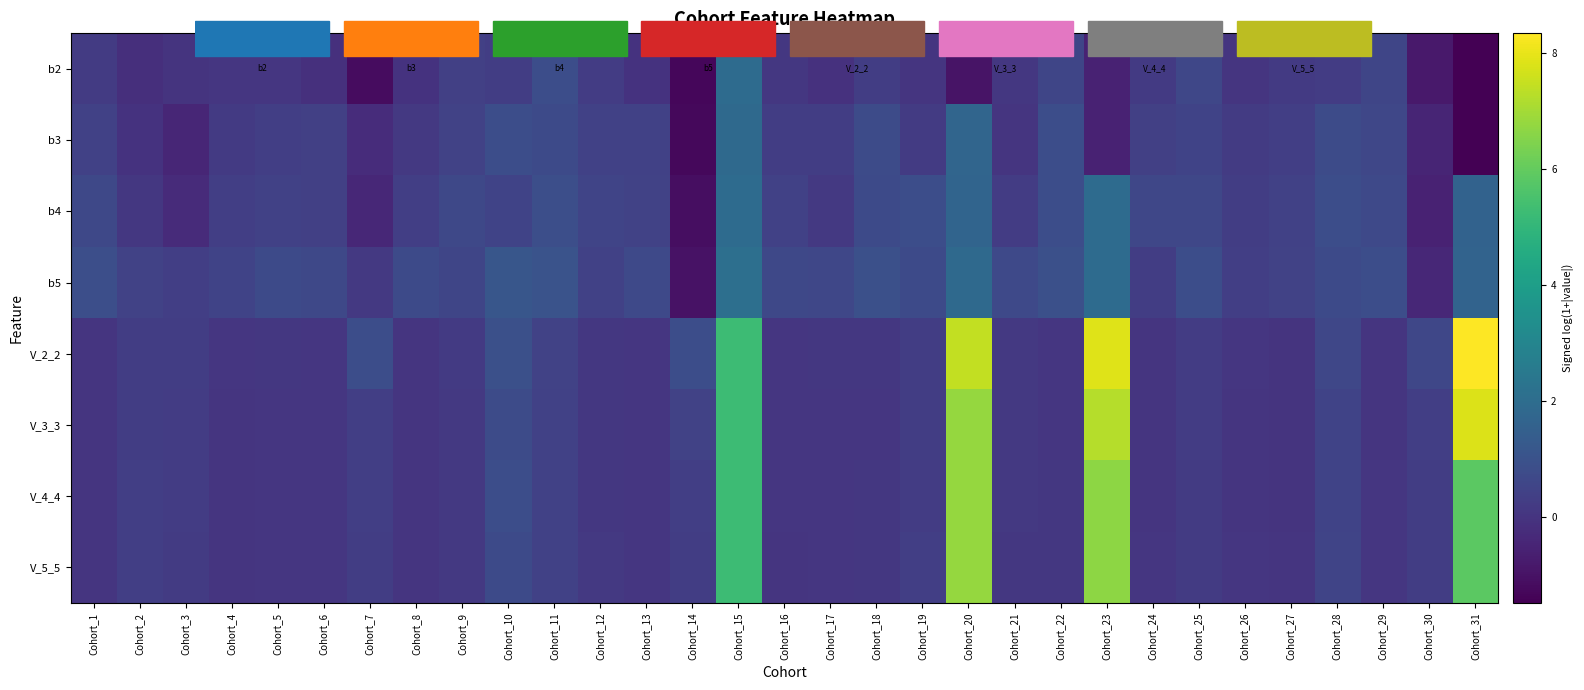

At how many categories does at least one series exceed 3?

4